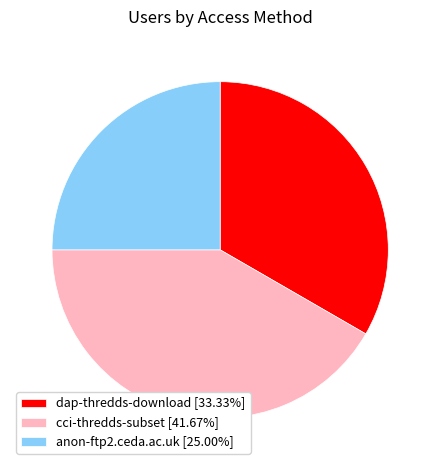

How many slices are in this pie chart?

3